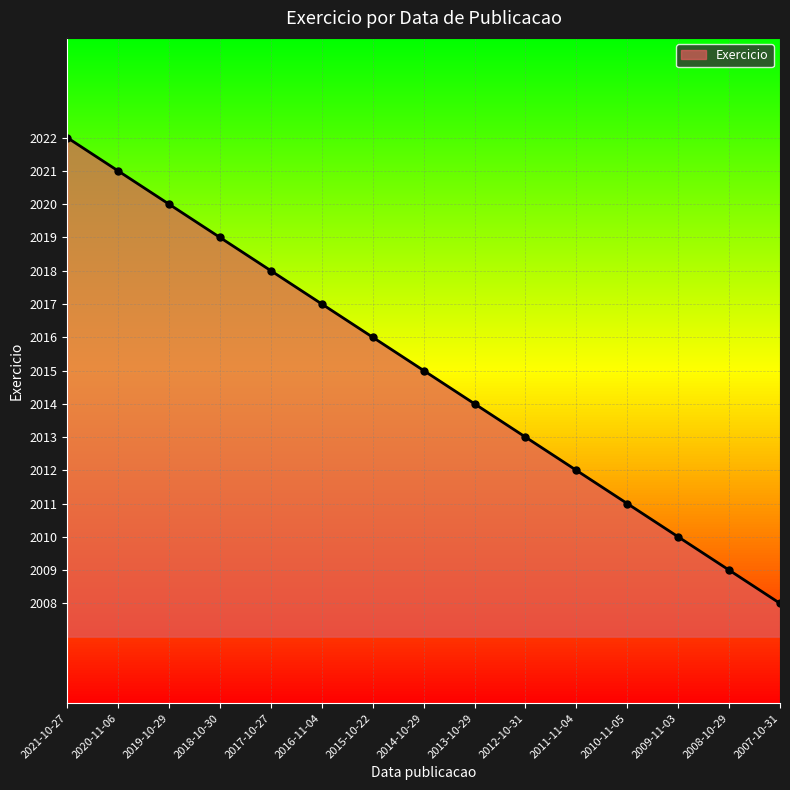

The chart shows a value of 2022 at 2021-10-27. True or false?

True